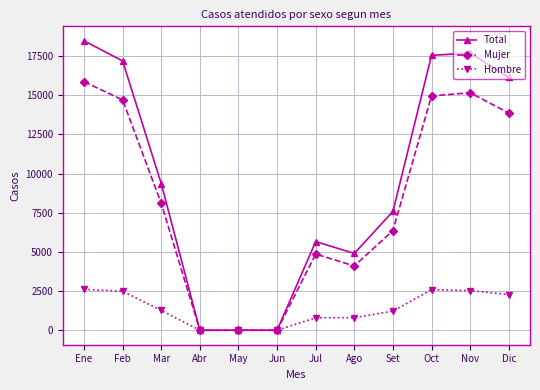

What is the difference between the highest and lowest values at Jul?

4862